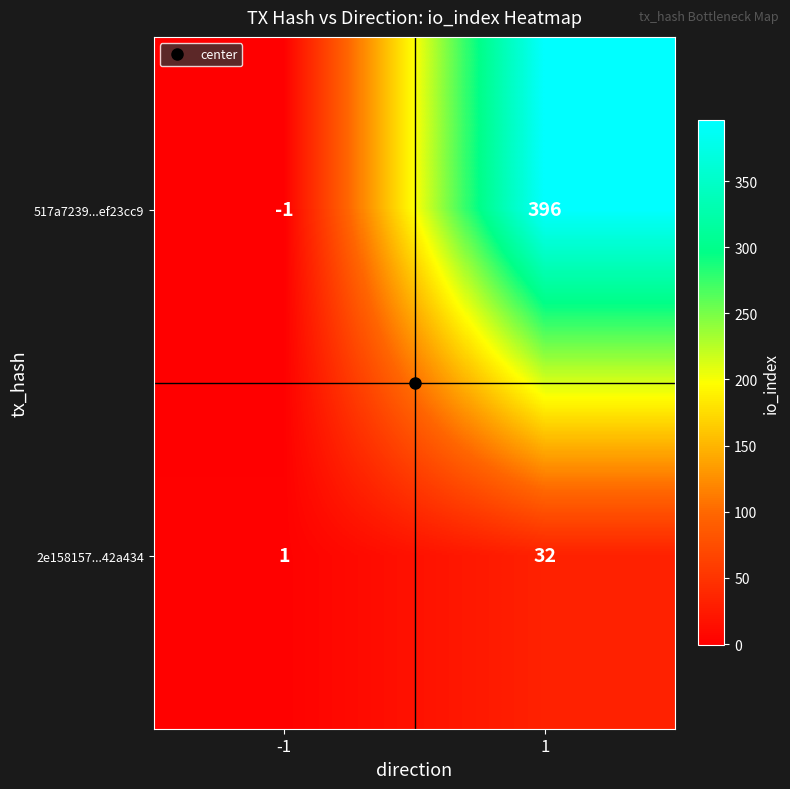

At which category does the chart reach its minimum across all series?

-1